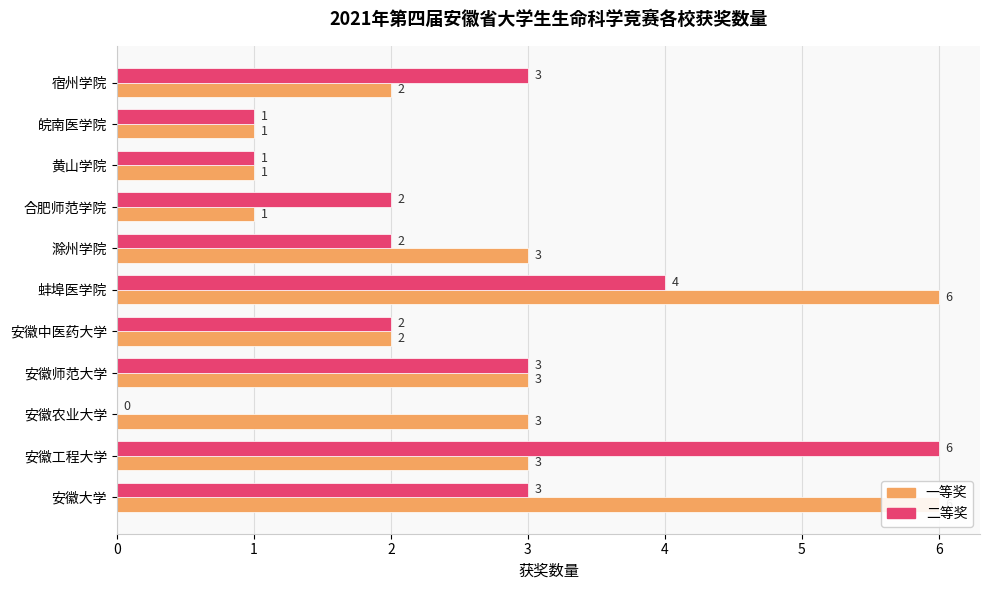

Which series has the largest total across all categories?

一等奖